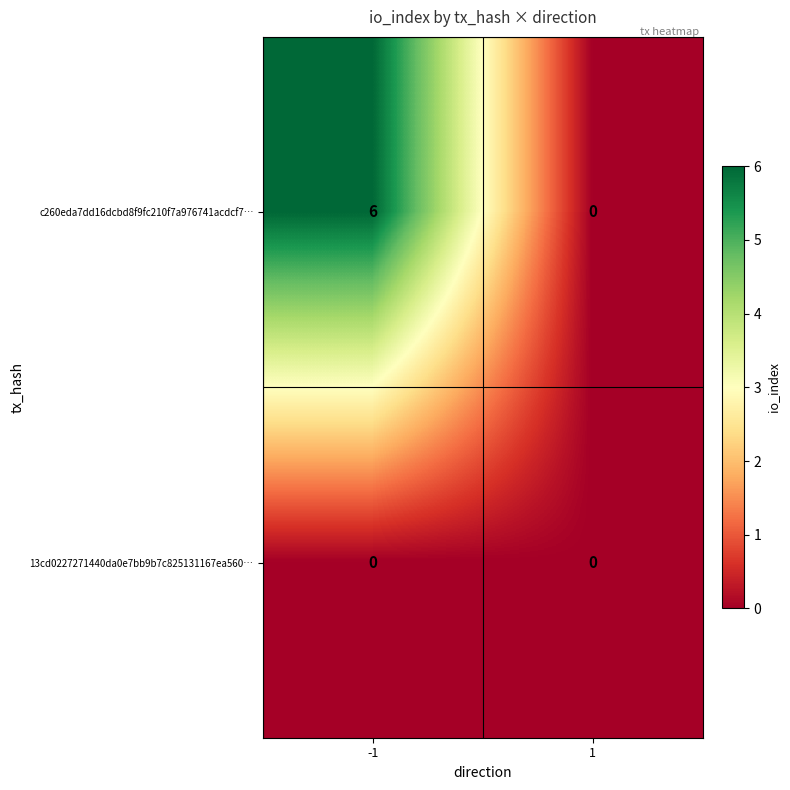

Reading left to right, list all the values displayed in this chart.

c260eda7dd16dcbd8f9fc210f7a976741acdcf7…: 6	0
13cd0227271440da0e7bb9b7c825131167ea560…: 0	0